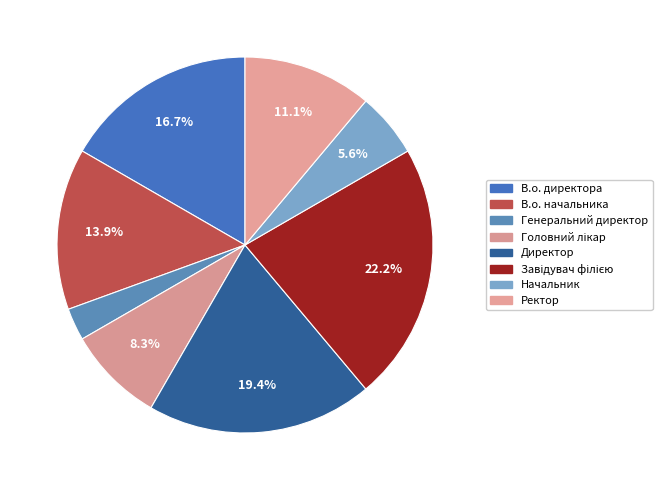

How many segments does this pie chart have?

8